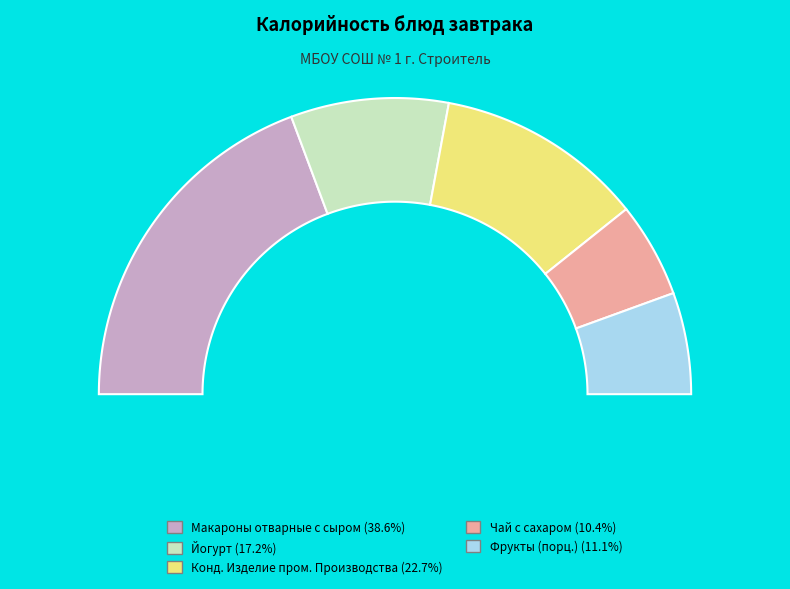

To the nearest percent, what is the combined percentage of Чай с сахаром and Конд. Изделие пром. Производства?

33%